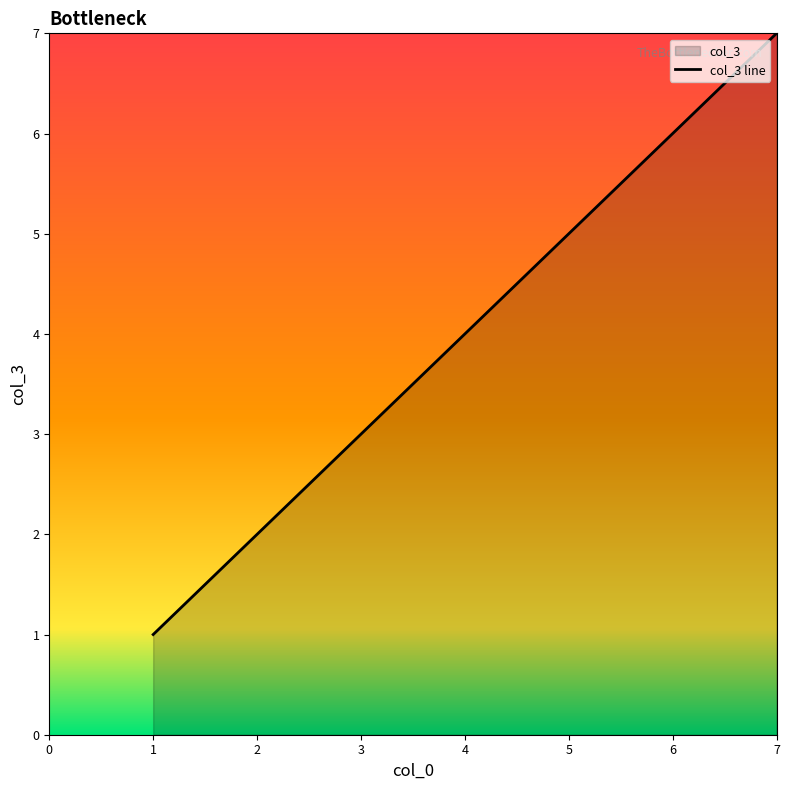

How many lines are shown in the chart?

1